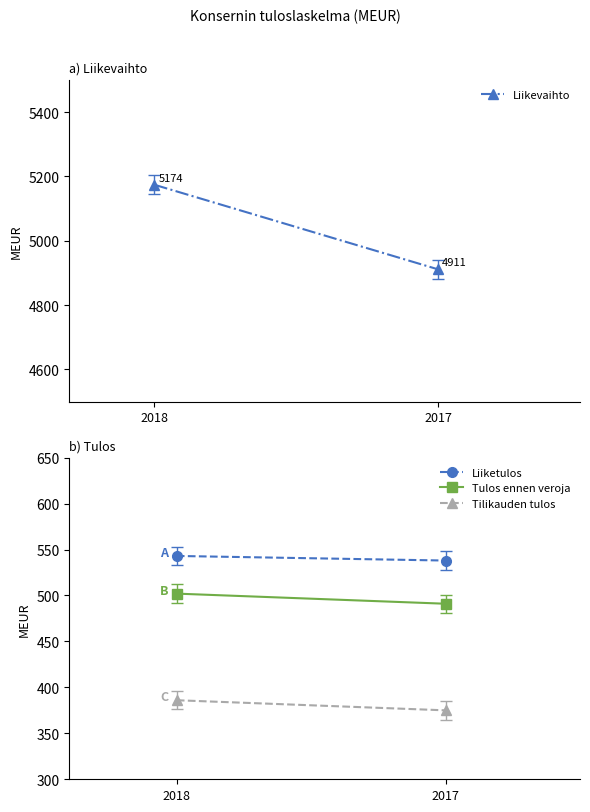

Reading left to right, list all the values displayed in this chart.

Liikevaihto: 5174	4911
Liiketulos: 543	538
Tulos ennen veroja: 502	491
Tilikauden tulos: 386	375